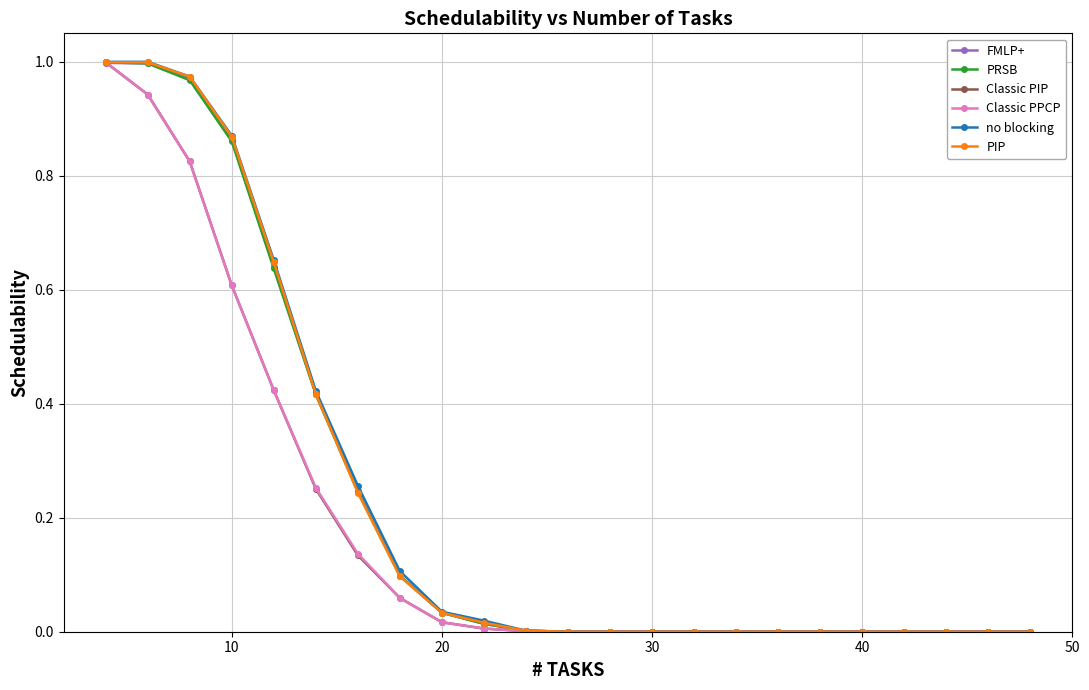

How many lines are shown in the chart?

6